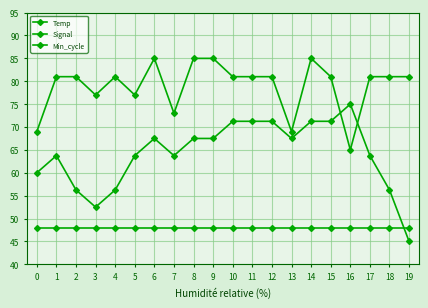

What is the average value of the Min_cycle series?

48.0